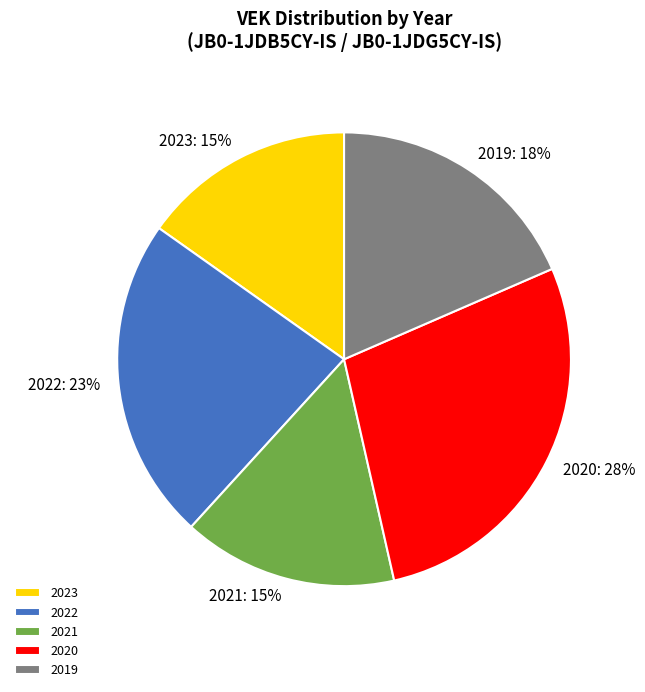

Is 2023 the majority of the pie?

No